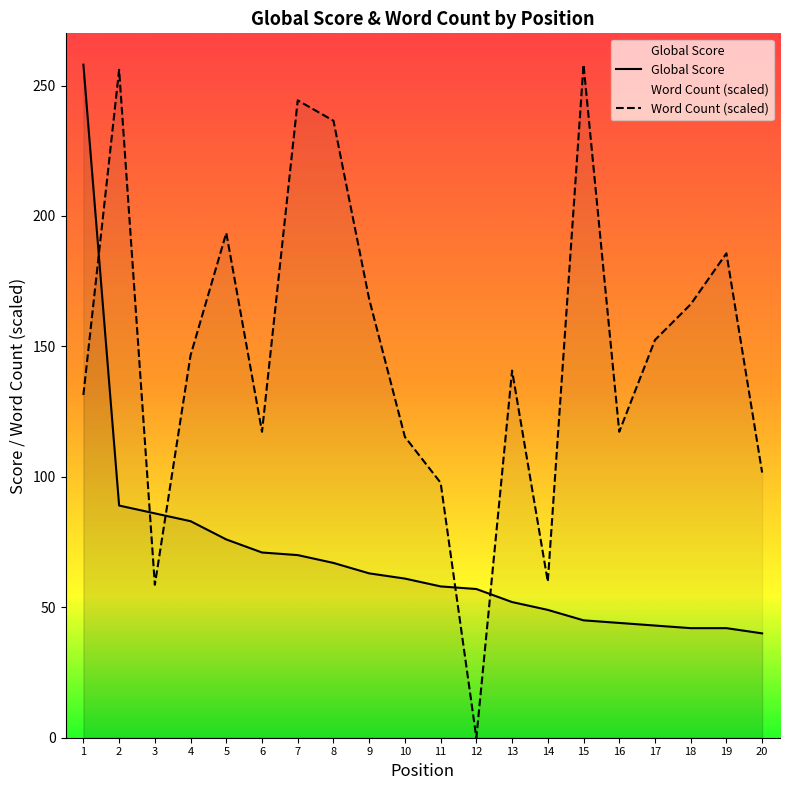

Read the Global Score value at 16.

44.0